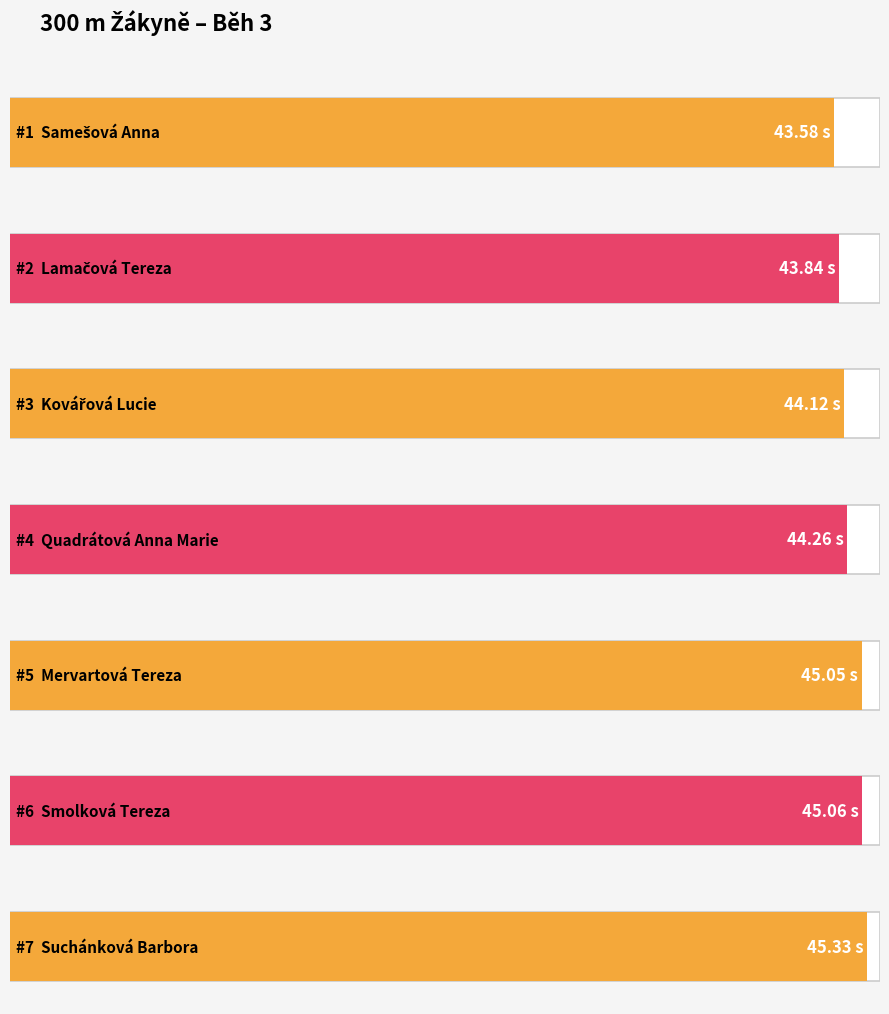

How many bars are there in total?

7